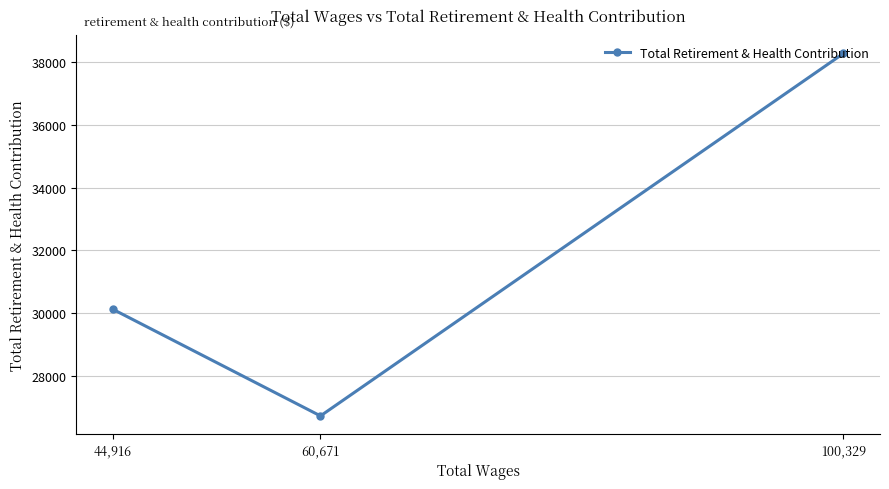

What is the change in value from 100,329 to 60,671?

-11560